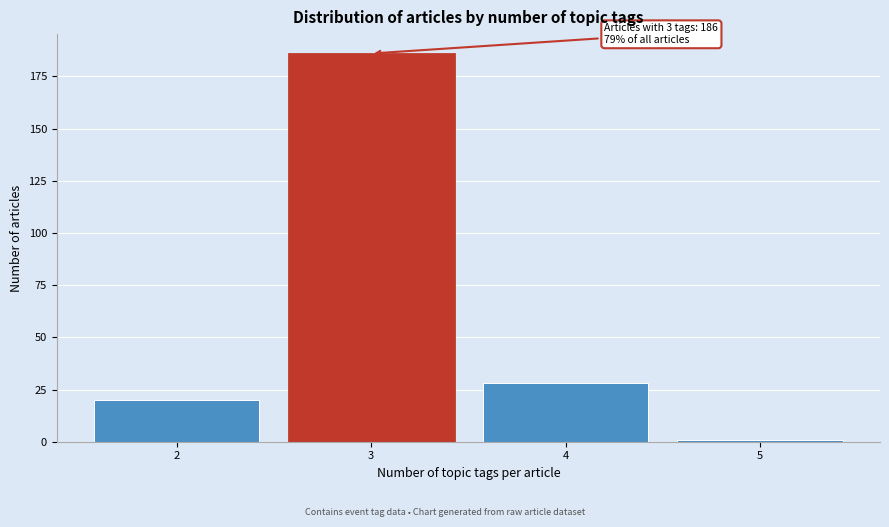

Reading right to left, transcribe all the data shown in this chart.

1	28	186	20